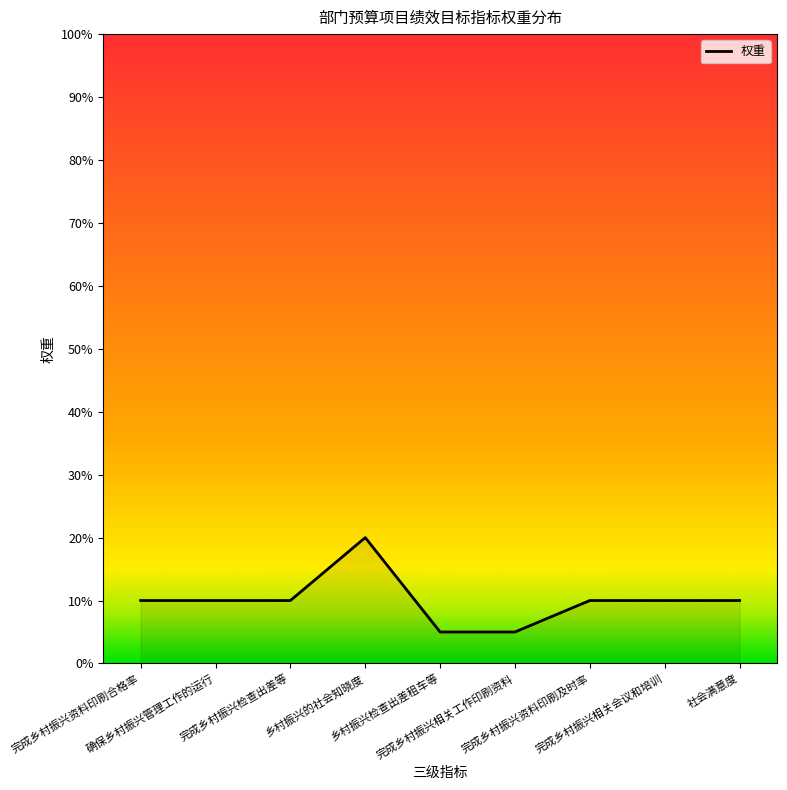

What is the difference between the maximum and minimum values?

15